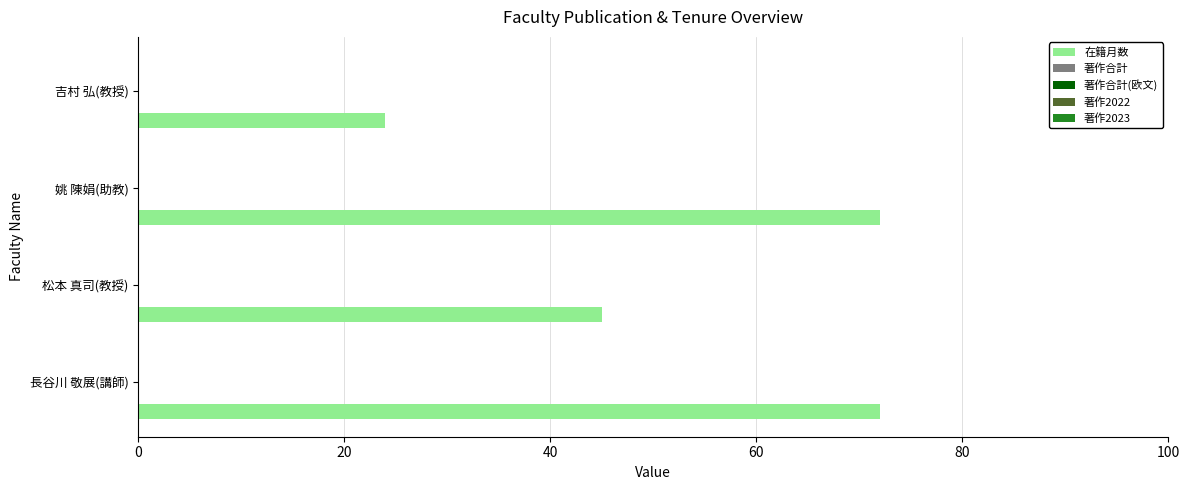

What is the sum of all values?

213